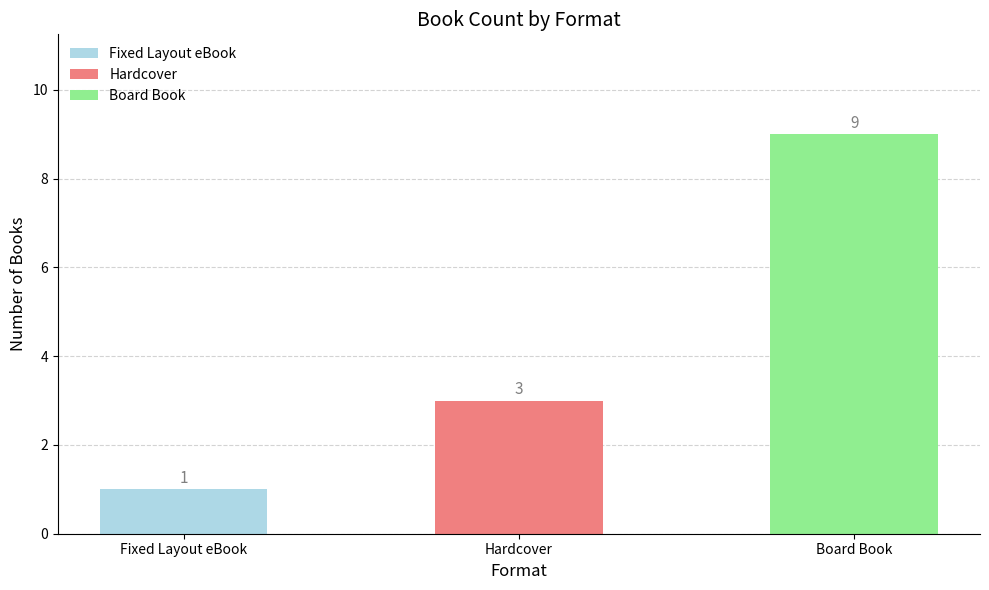

Rank the categories by value from highest to lowest.

Board Book, Hardcover, Fixed Layout eBook